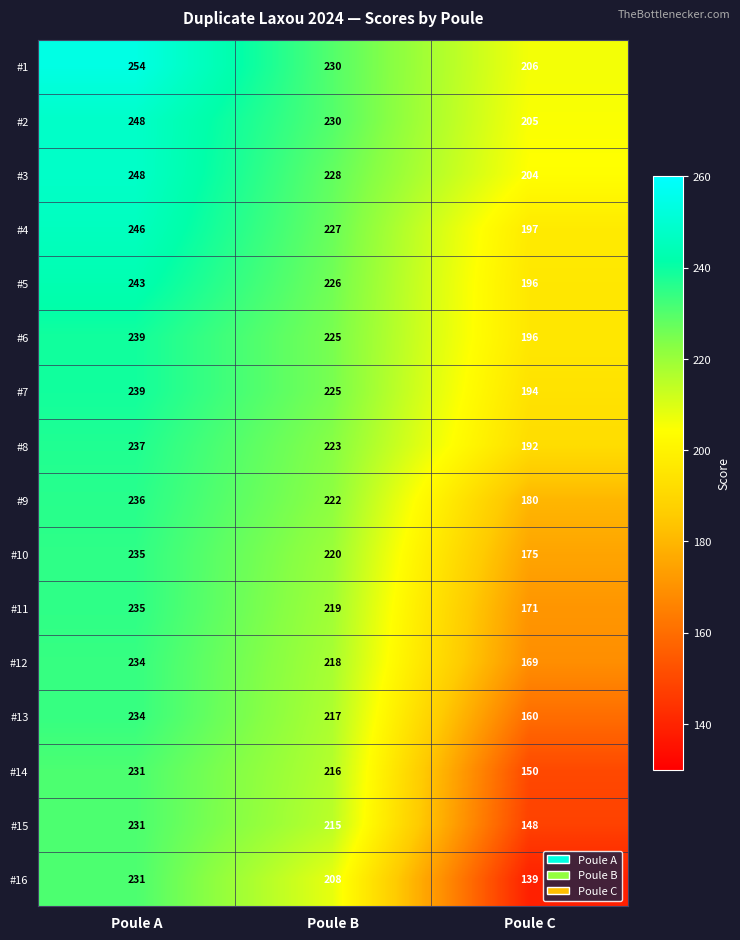

Where does the #7 series first go above 225?

Poule A